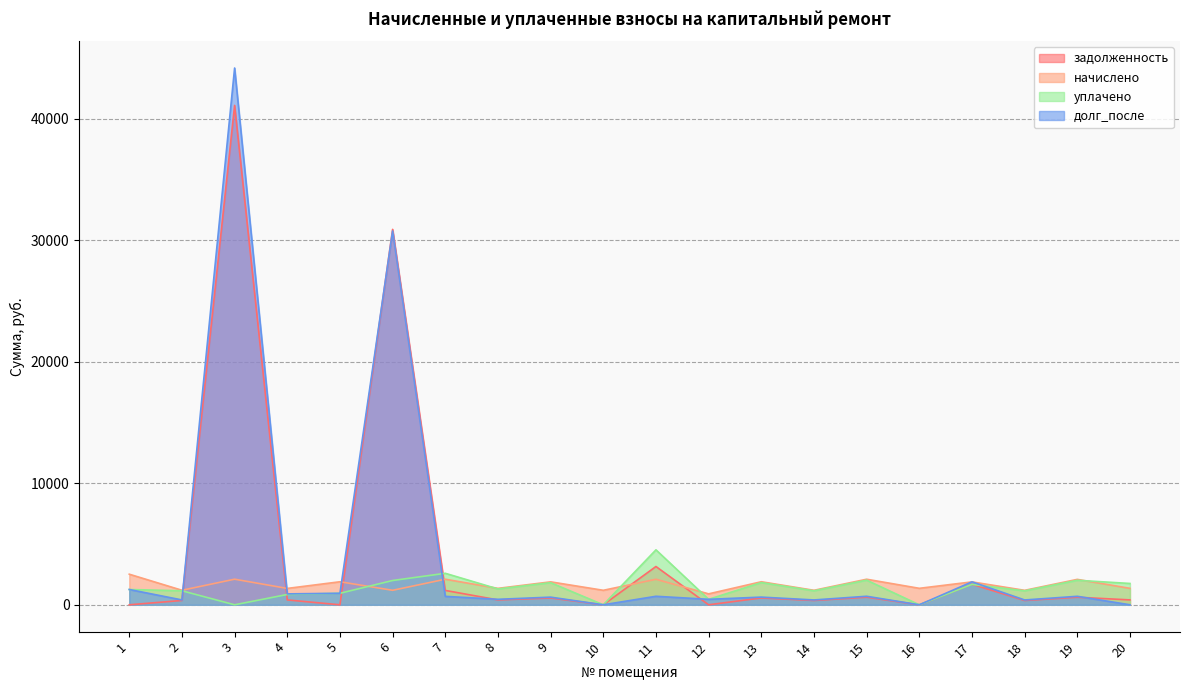

What is the total value across all series at 17?

7148.3